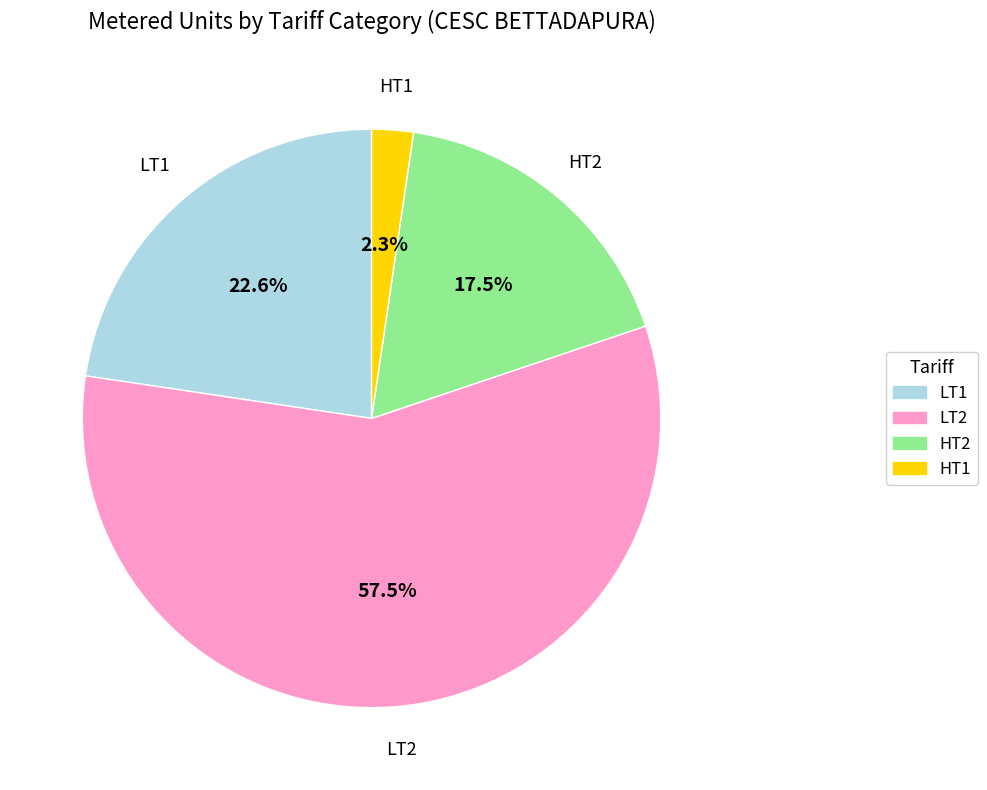

What is the ratio of the value at LT1 to the value at HT2?

1.3